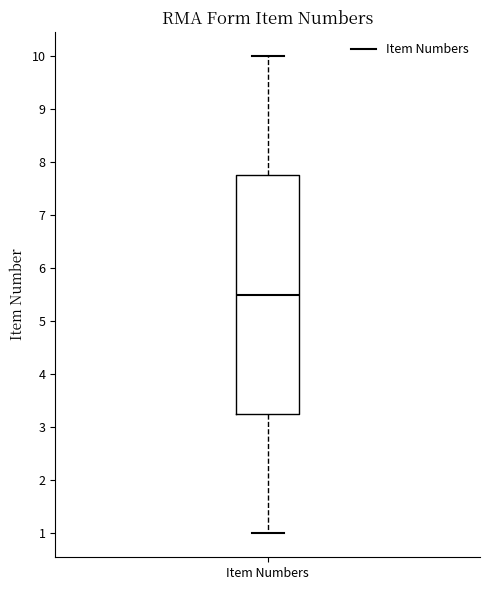

Transcribe this box plot: give where the median line is, the range the box spans, and where the two whiskers end, as read against the y-axis. The values are not printed on the chart, so give them approximately, as read against the axis.

median 5.5, box 3.3 to 7.8, whiskers 1.0 to 10.0